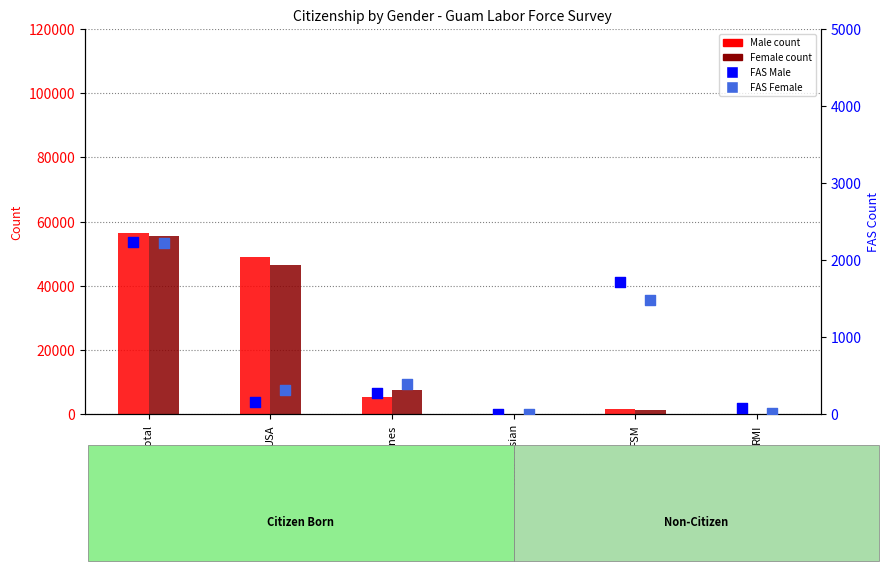

Which series reaches the minimum Y coordinate?

FAS Male